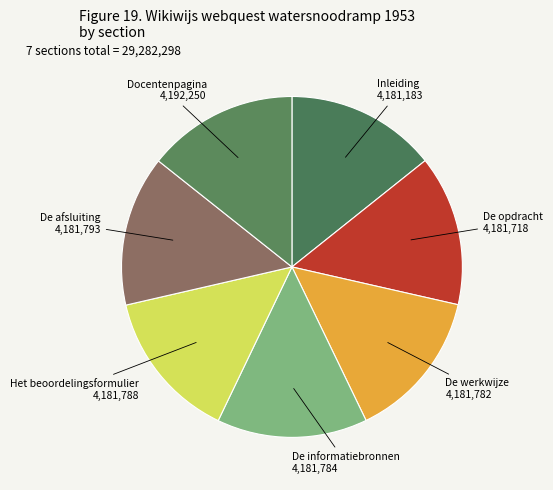

How many segments does this pie chart have?

7